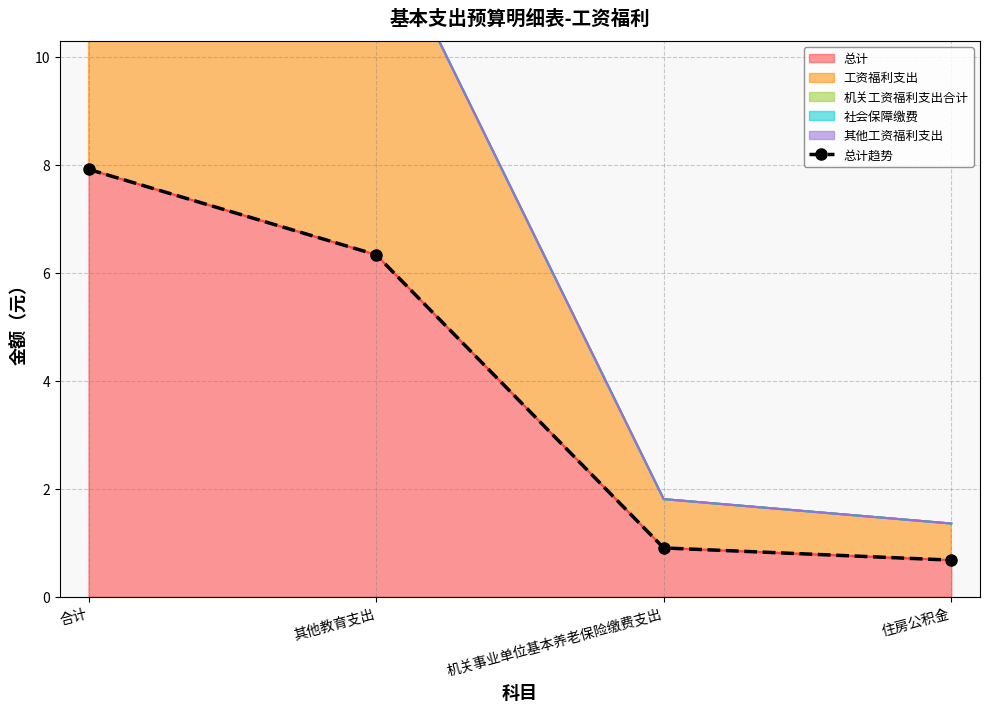

List the labels in order of value, smallest first.

住房公积金, 机关事业单位基本养老保险缴费支出, 其他教育支出, 合计